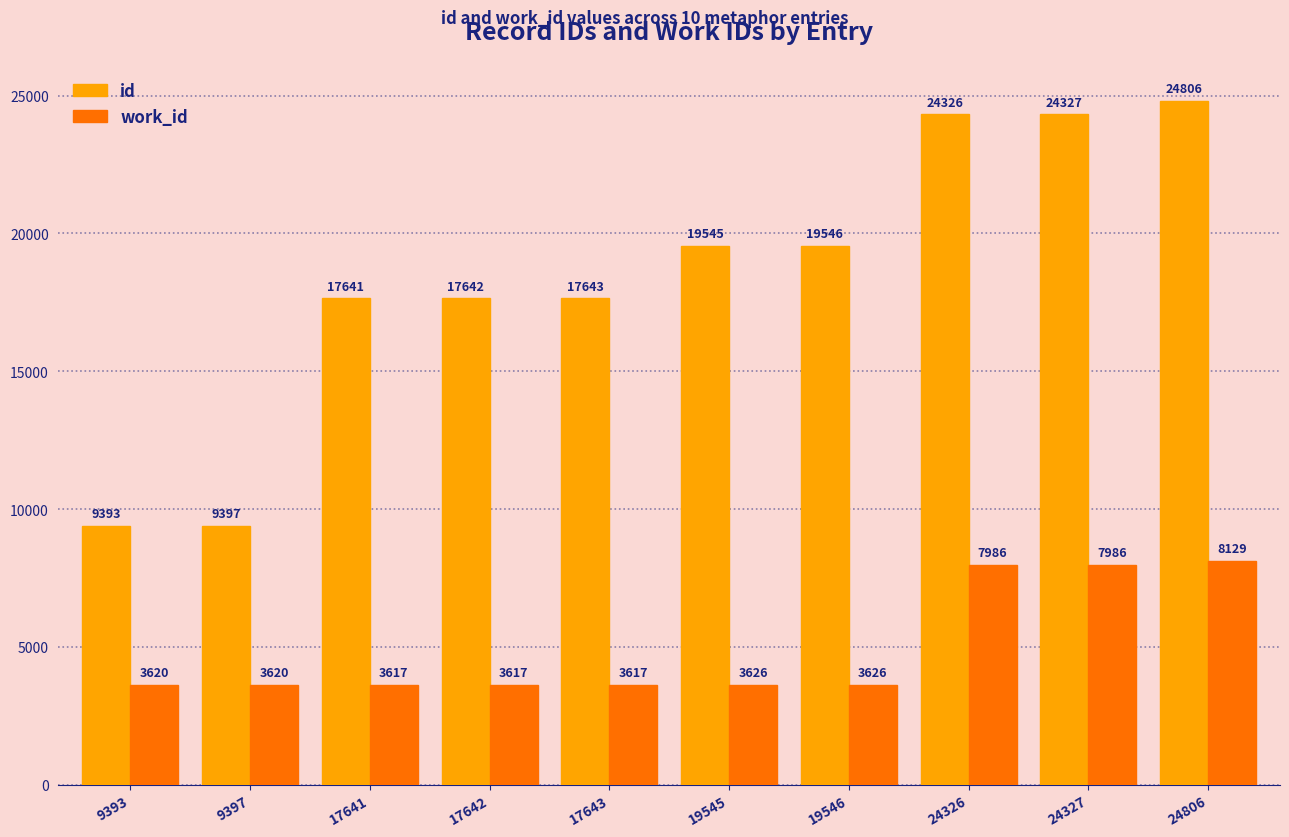

Which category has the highest value across all series?

24806